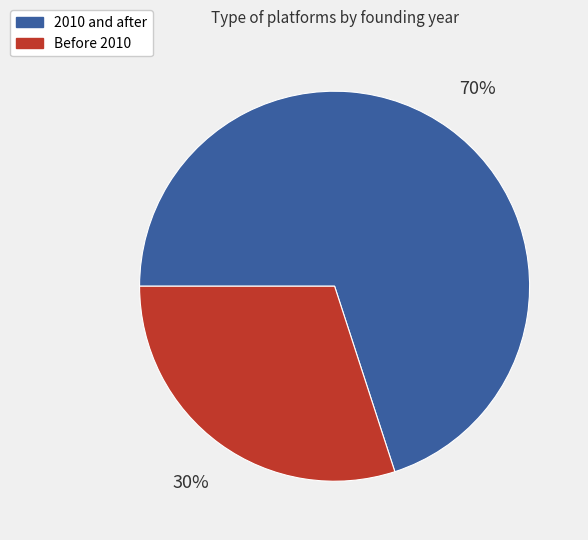

To the nearest percent, what is the difference between the largest and smallest slice percentages?

40%